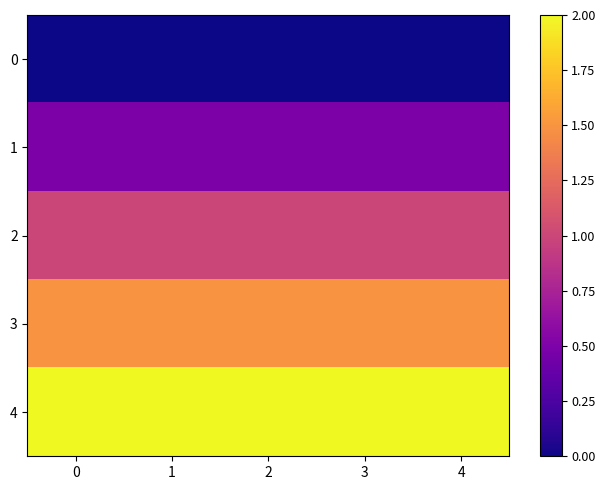

Count the number of data series in this chart.

5